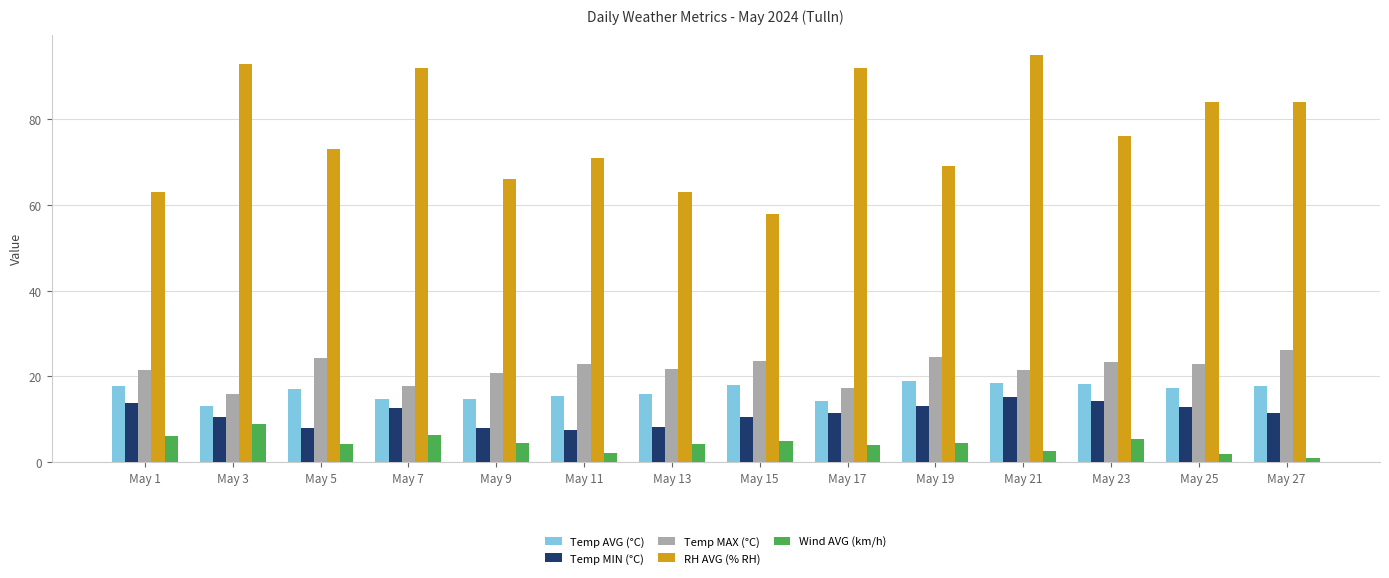

What is the difference between the Temp AVG (°C) values at May 7 and May 9?

0.1